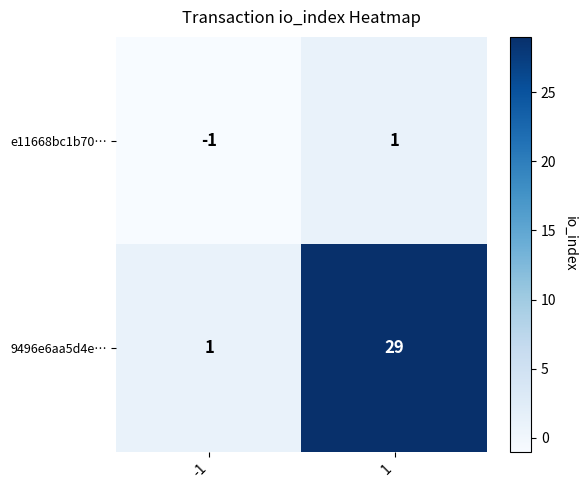

Which series has the largest range (max minus min)?

9496e6aa5d4e…